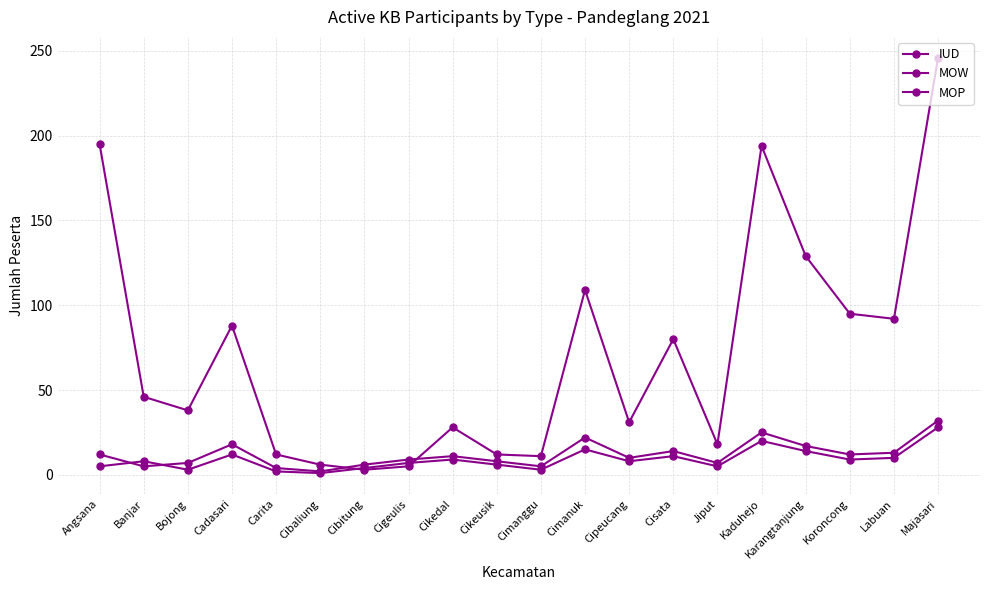

Where is the first local minimum for MOP?

Banjar